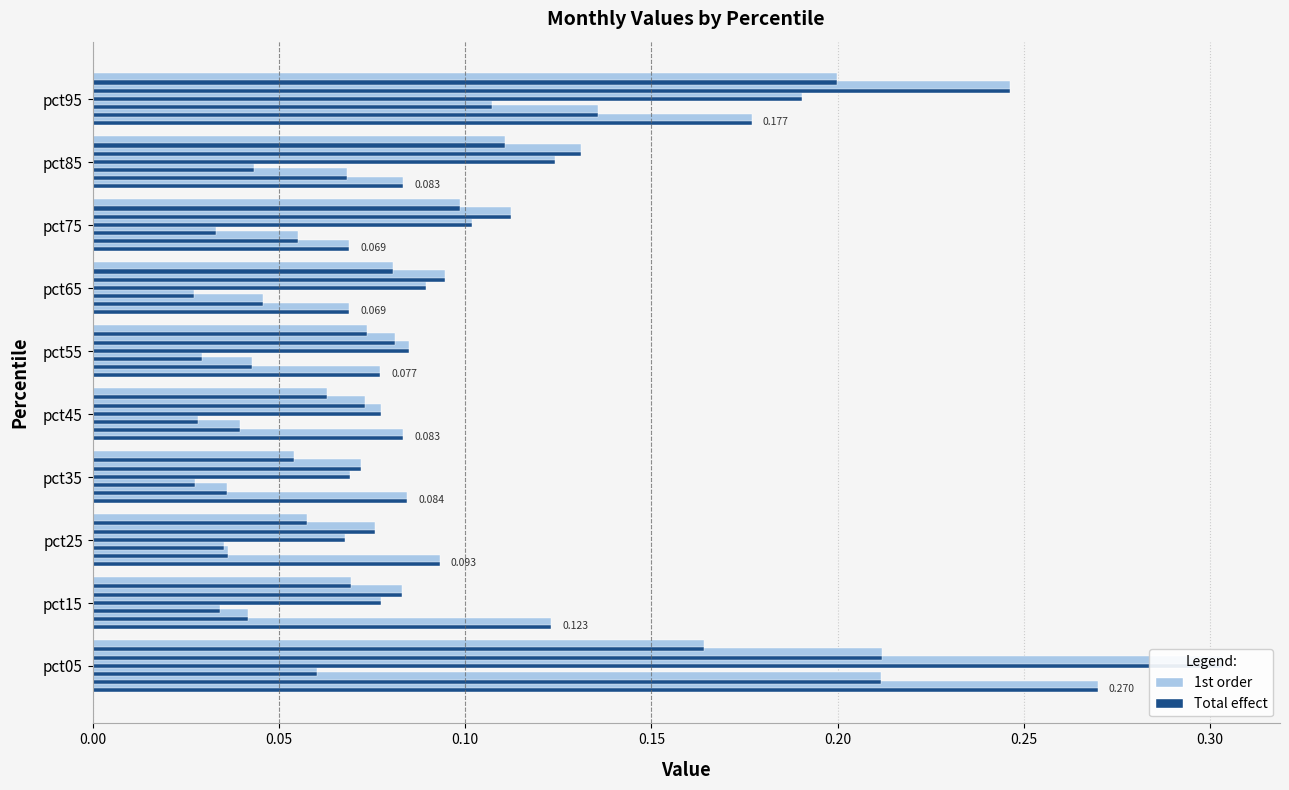

What is the maximum value shown in the chart?

0.3